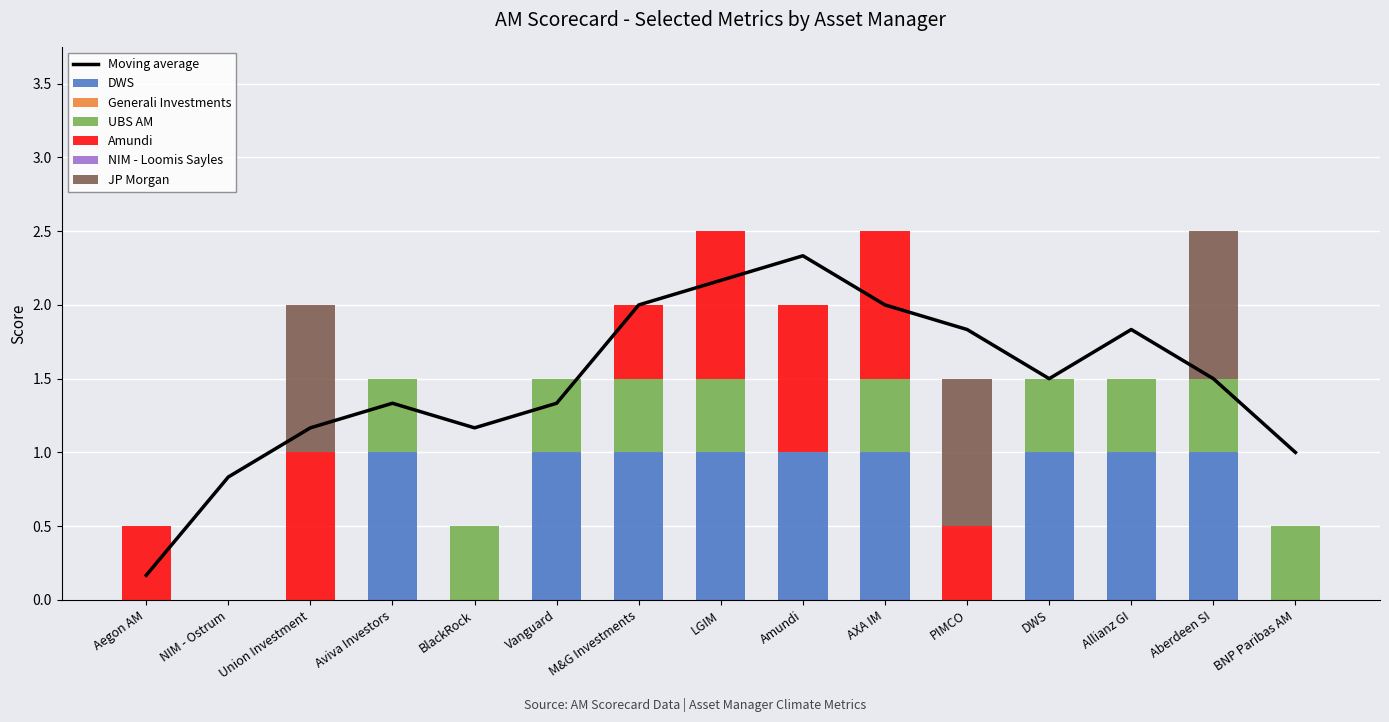

Where is Amundi nearest to the value 0?

NIM - Ostrum